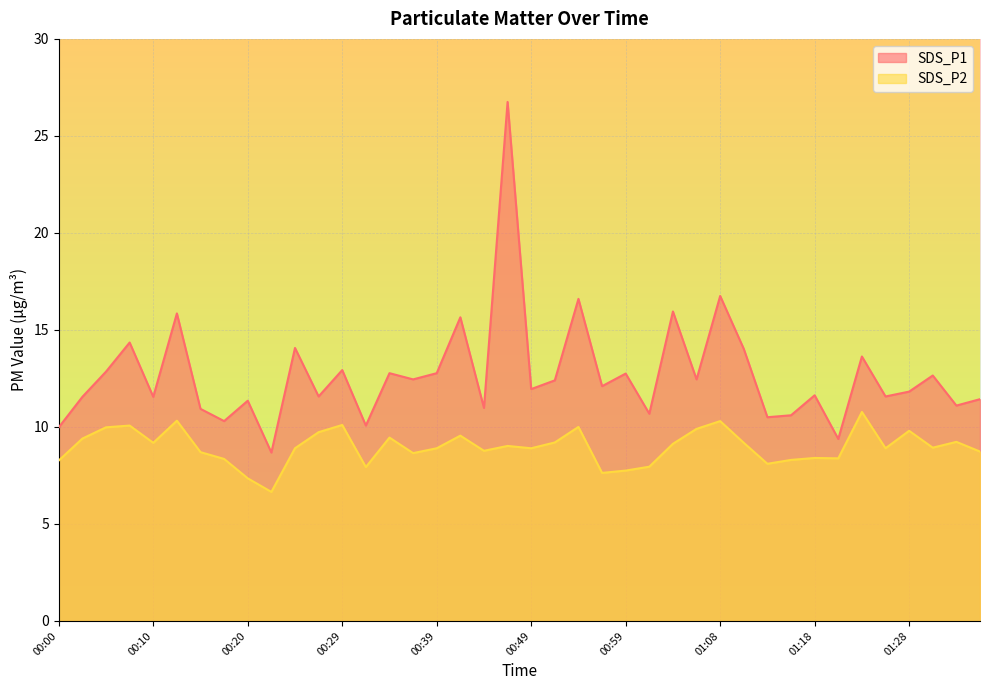

Is it true that SDS_P2 equals 11.6 at 01:35?

False